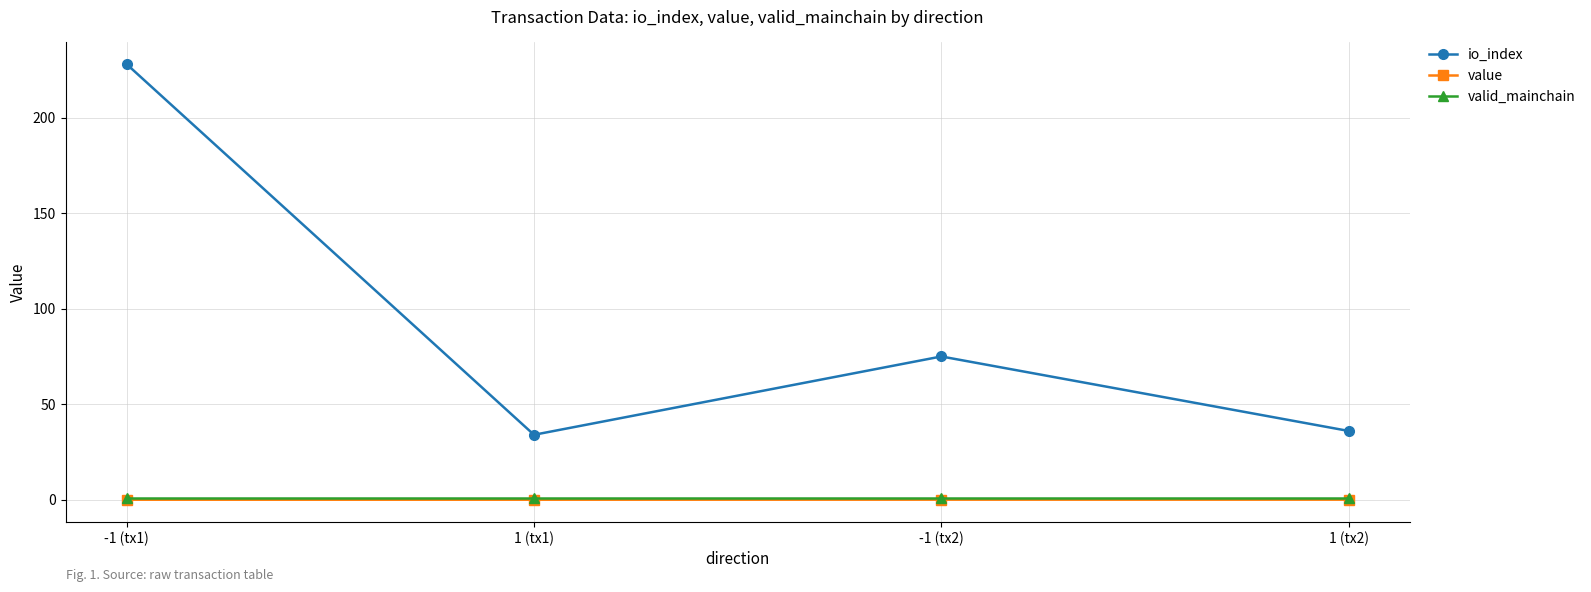

Which series has the widest spread of values?

io_index